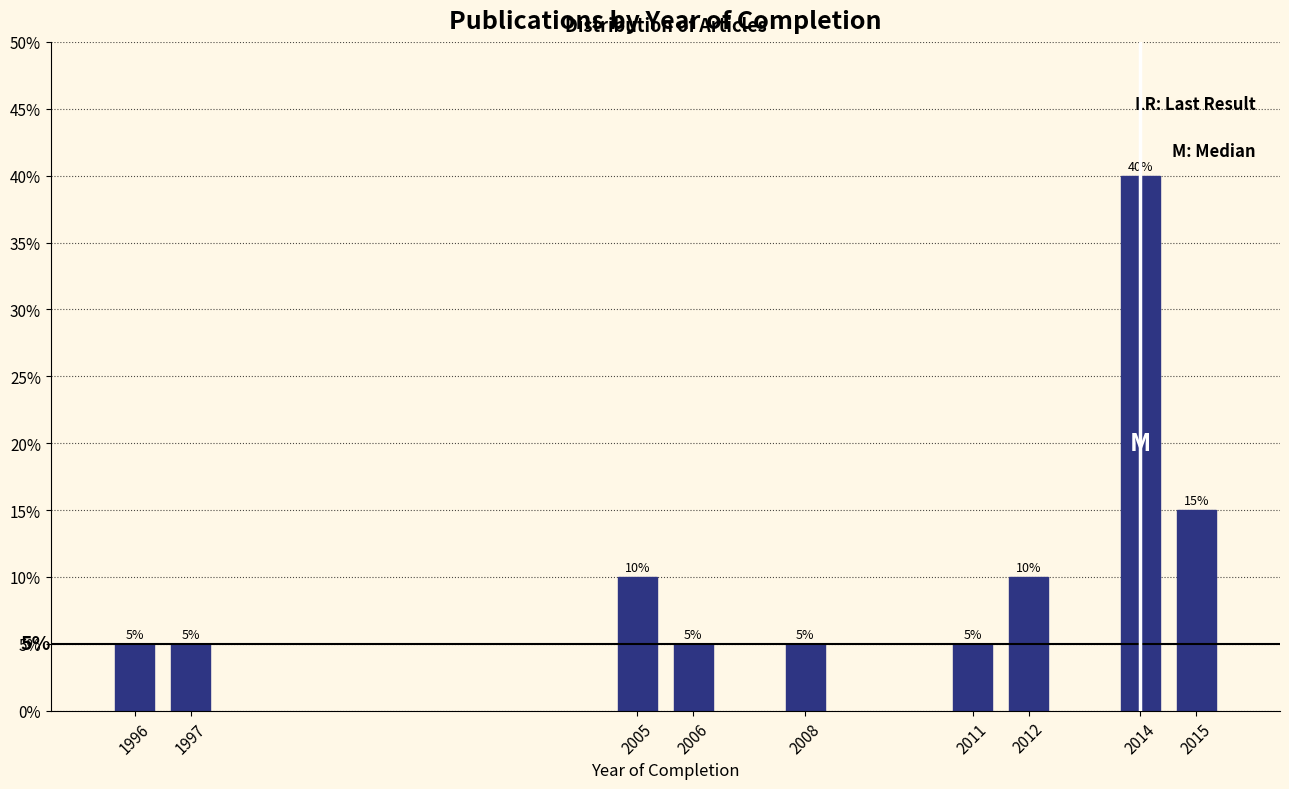

Reading left to right, list all the values displayed in this chart.

1996=5	1997=5	2005=10	2006=5	2008=5	2011=5	2012=10	2014=40	2015=15